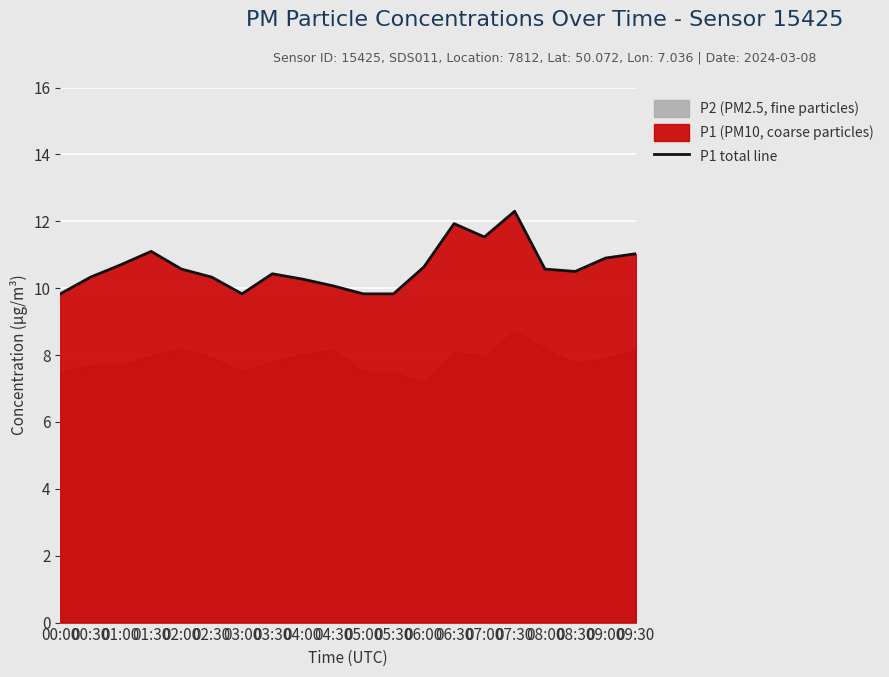

What is the approximate value at 05:00?

9.8